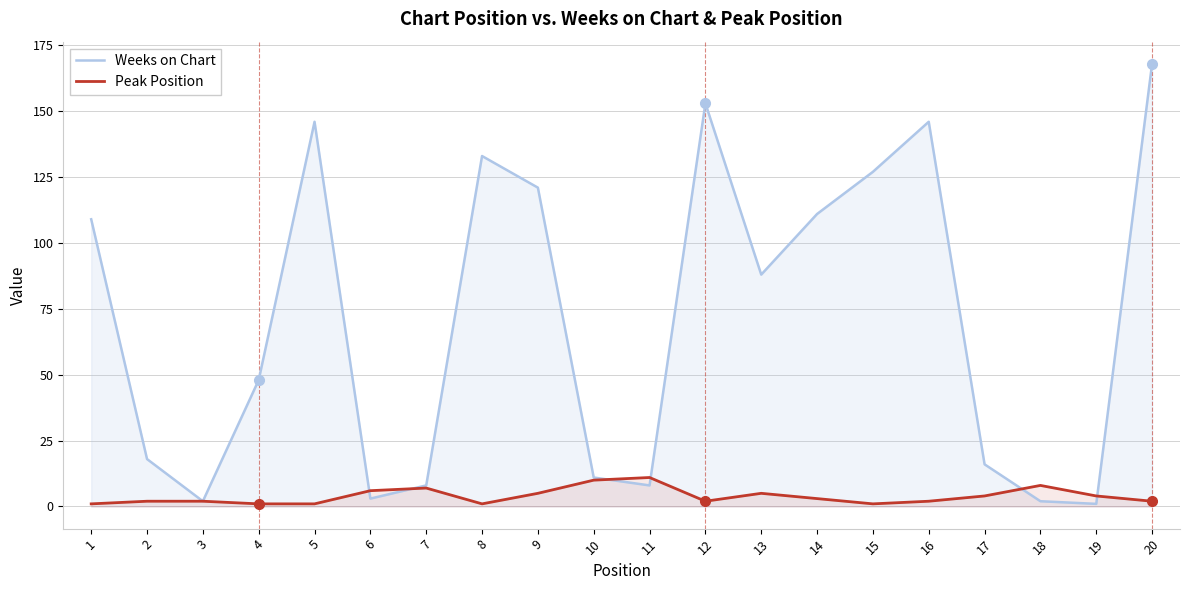

The value of Weeks on Chart at 19 is 1. True or false?

True